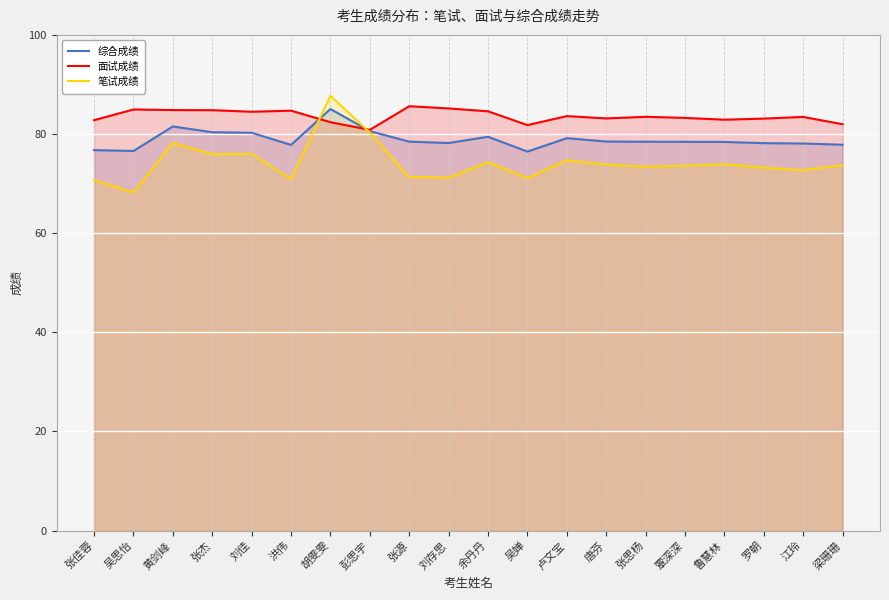

How many times do 笔试成绩 and 面试成绩 cross each other?

2